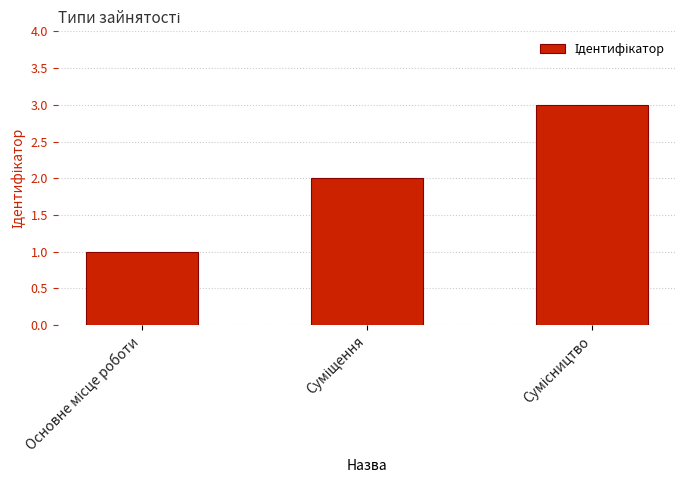

What is the average value?

2